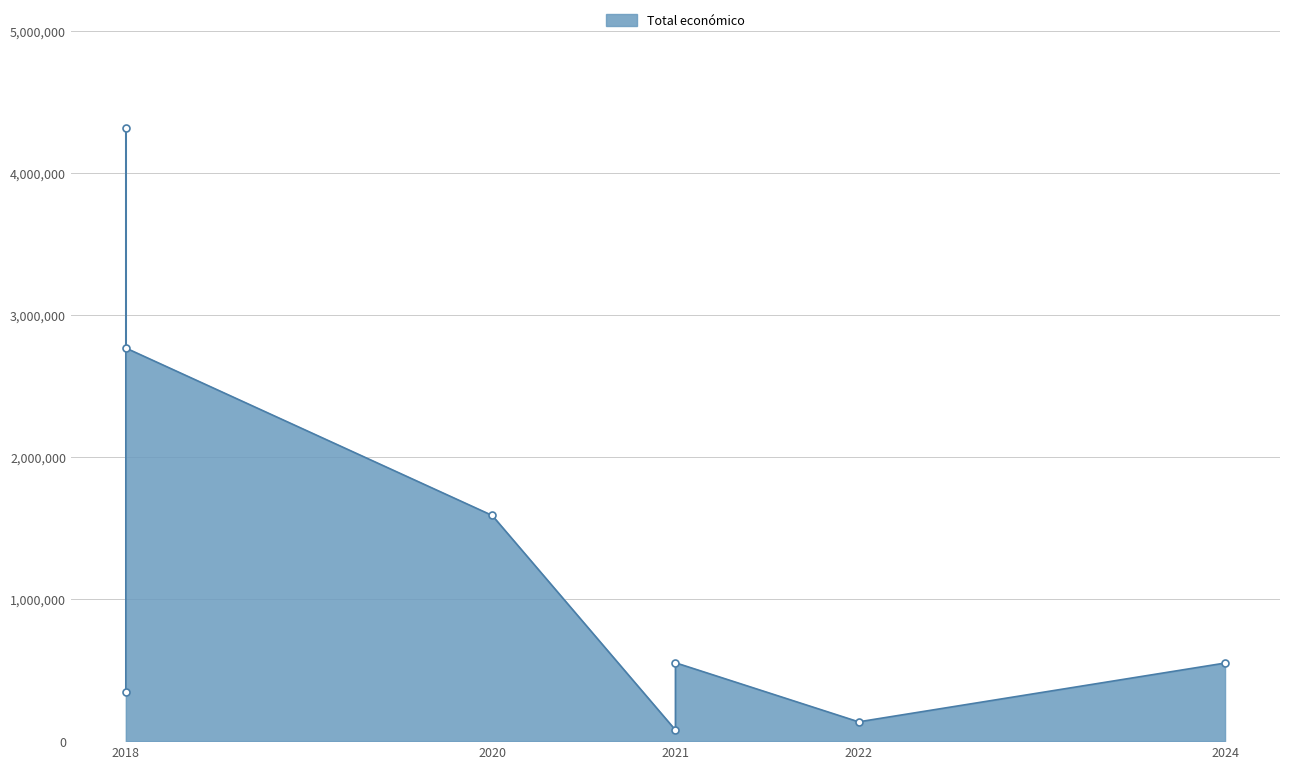

How many series are shown in this chart?

1